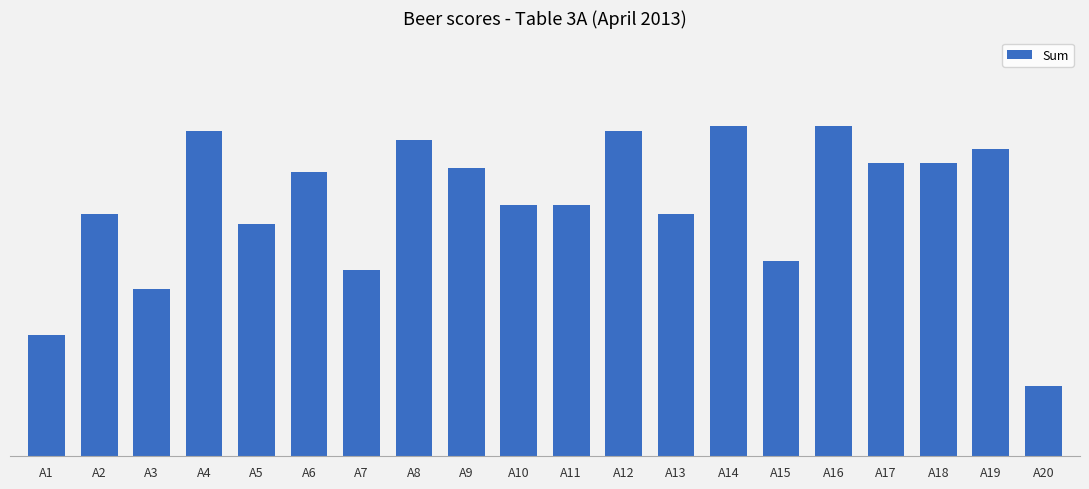

What is the ratio of the value at A7 to the value at A15?

1.0